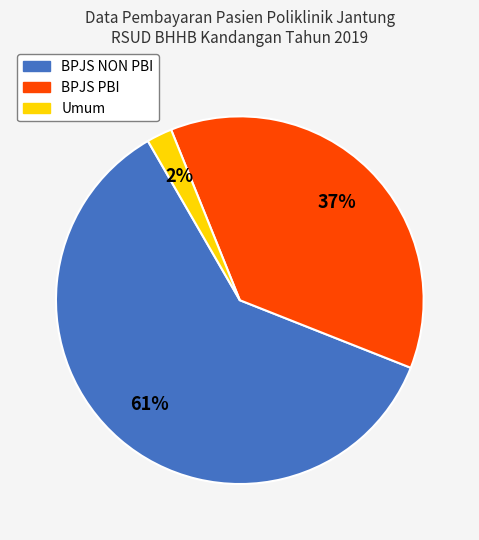

Between Umum and BPJS NON PBI, which is larger?

BPJS NON PBI